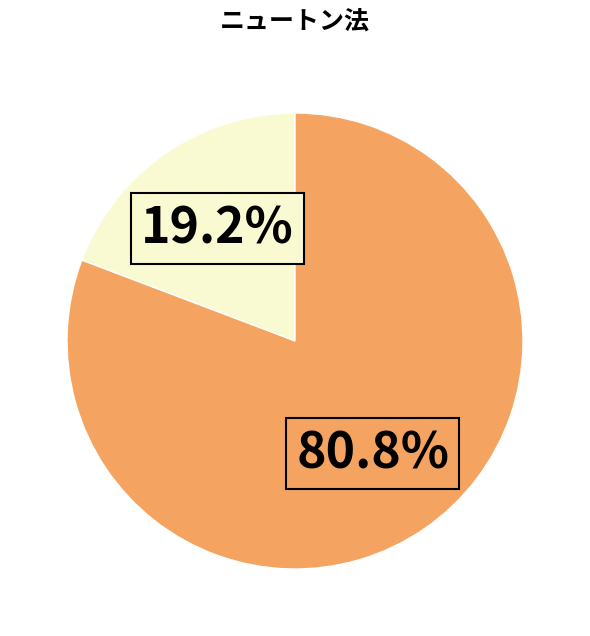

Is there any slice that represents more than half of the pie?

Yes